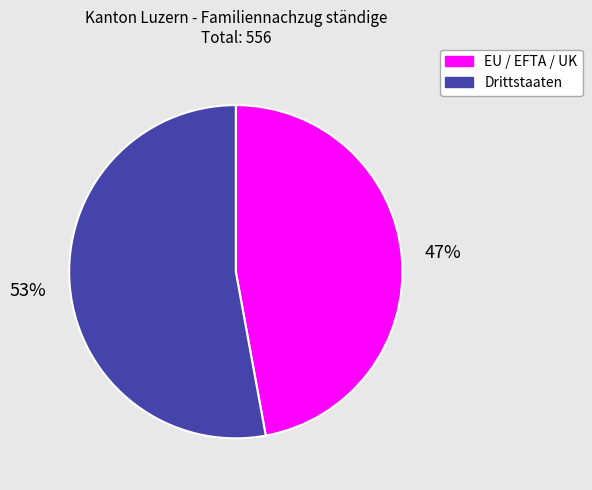

Which category has the smallest portion of the pie?

EU / EFTA / UK